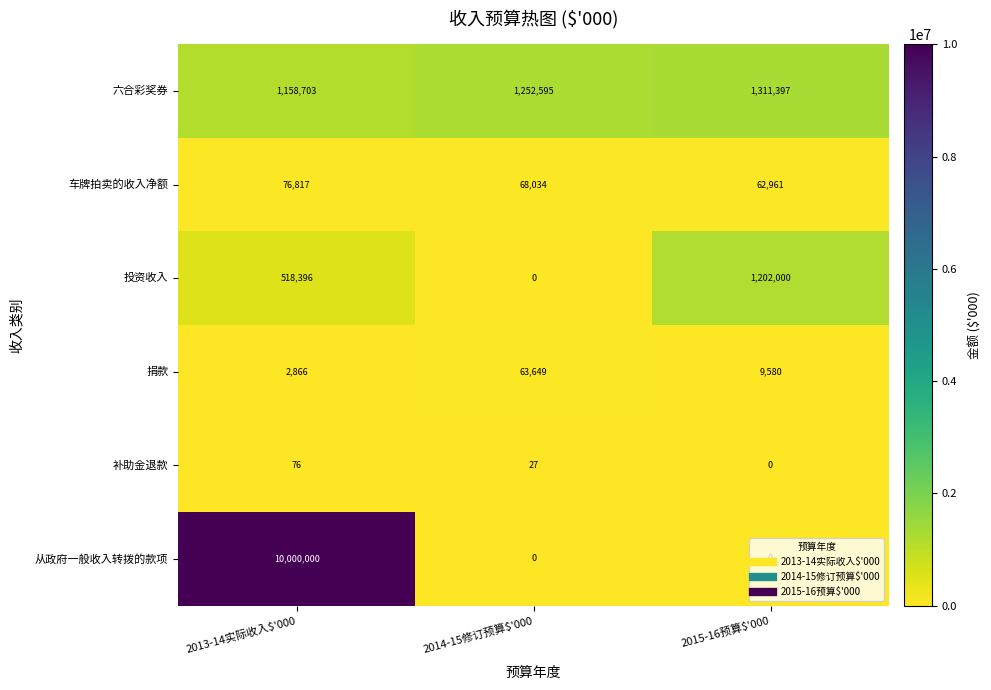

Which series has the largest range (max minus min)?

从政府一般收入转拨的款项